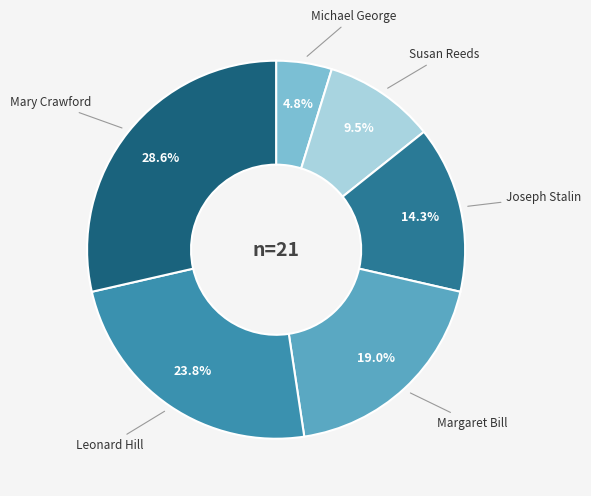

Combined, do Mary Crawford and Margaret Bill account for over 50%?

No